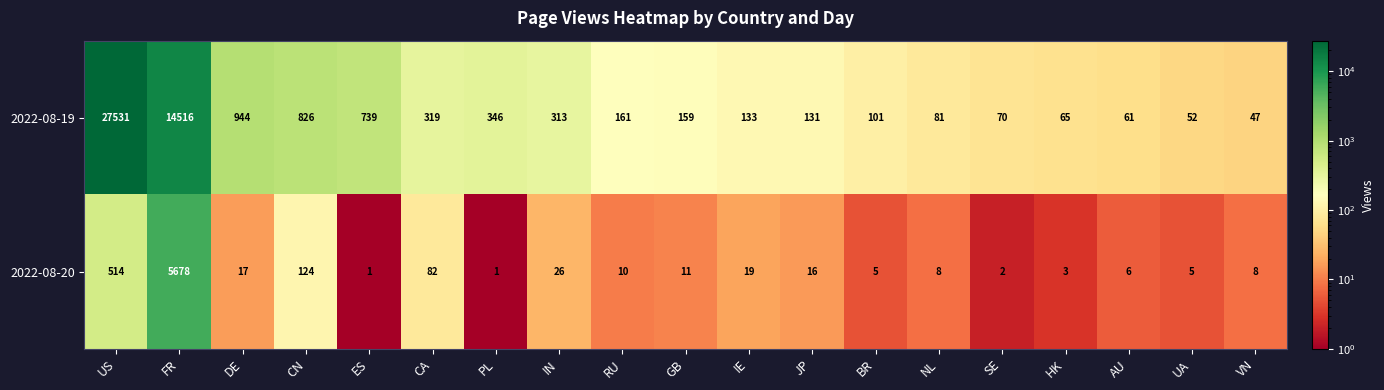

The value of 2022-08-19 at BR is 101. True or false?

True